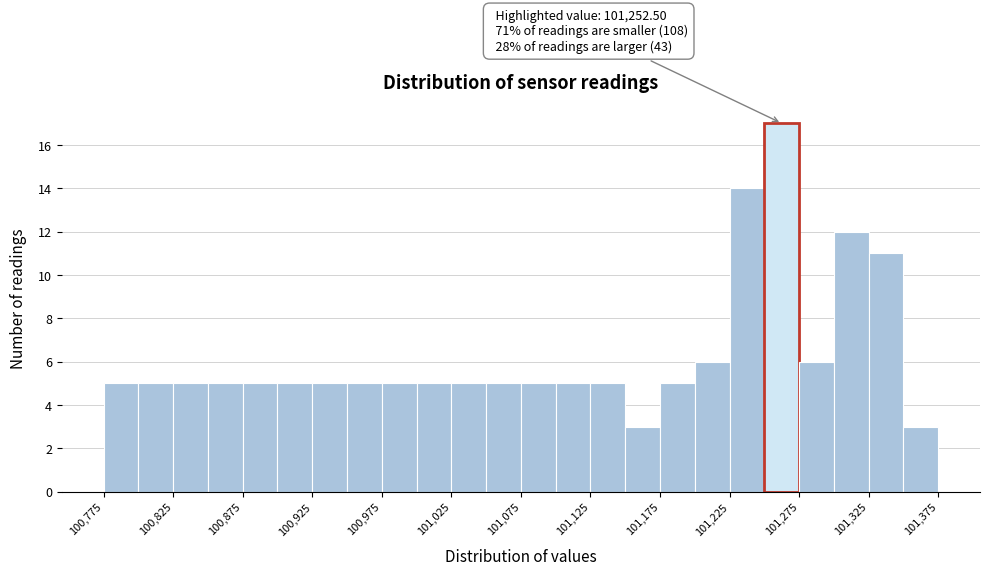

Over which range of the x-axis is the bar tallest?

101250 to 101275